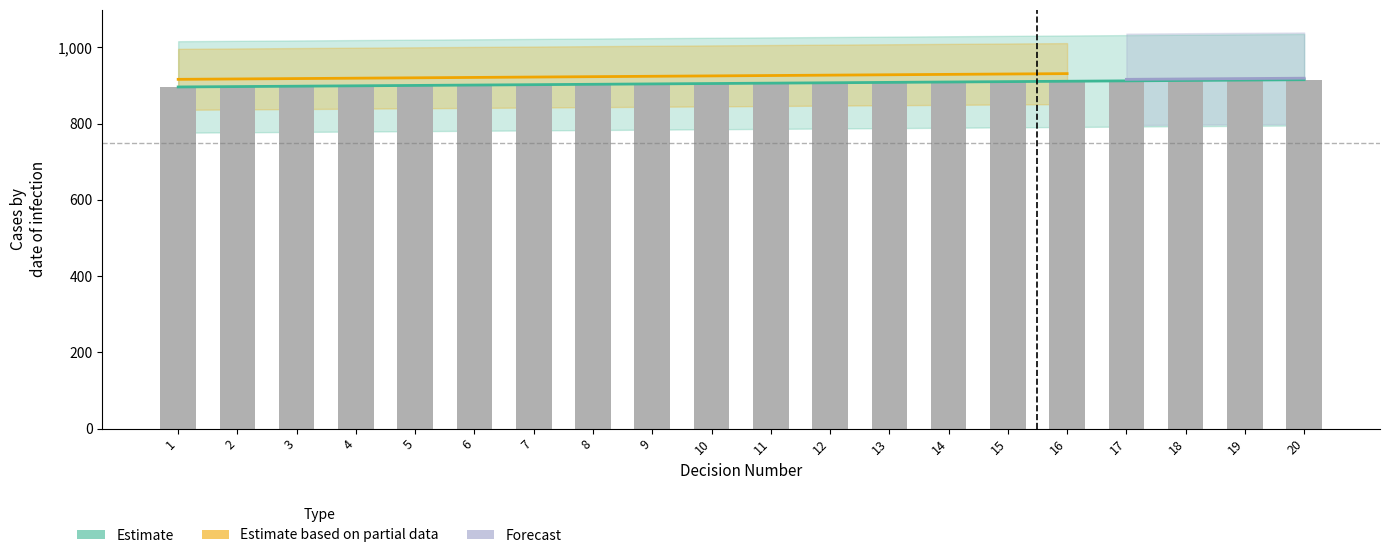

Read the Estimate based on partial data value at 12, to the nearest 100.

900